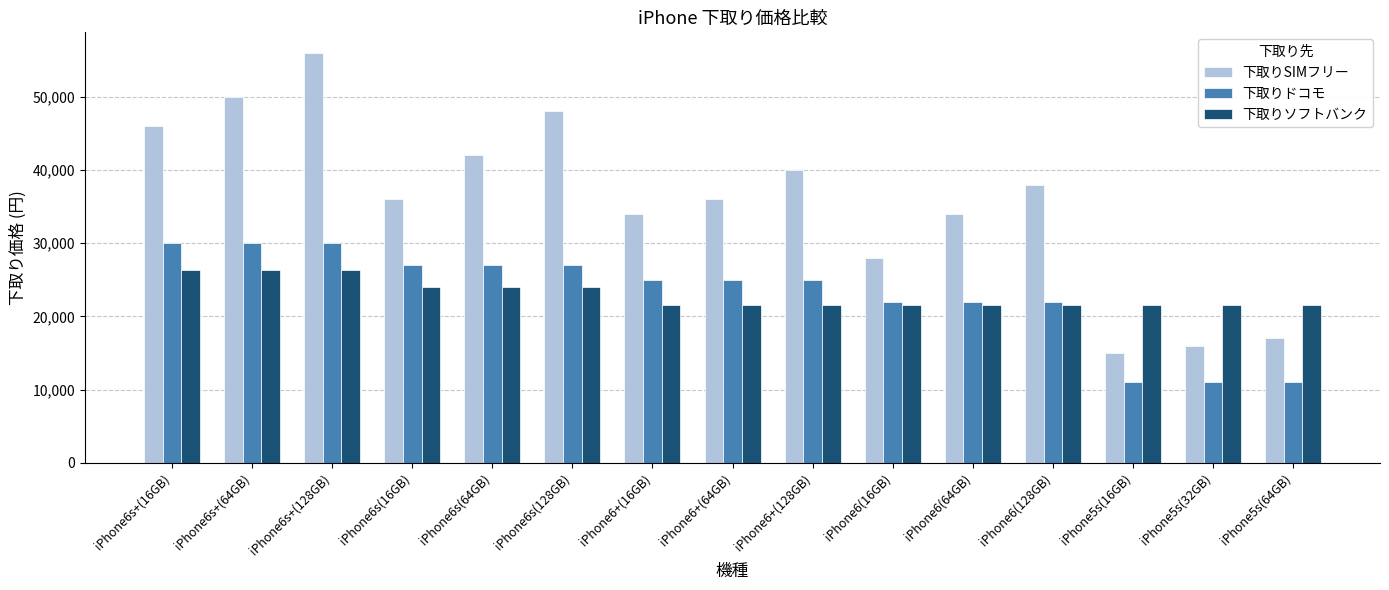

What position from the right is iPhone5s(32GB)?

2